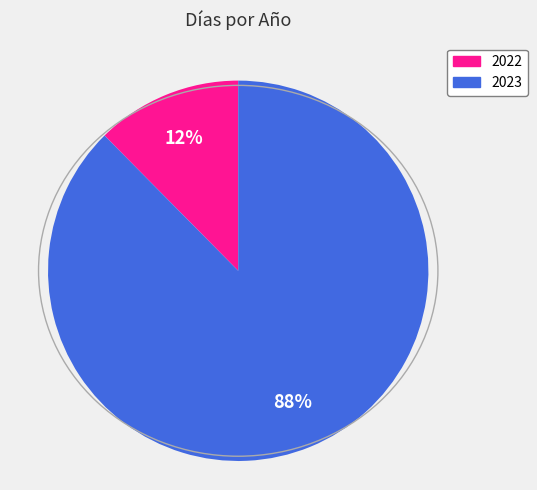

To the nearest percent, what is the combined percentage of 2023 and 2022?

100%